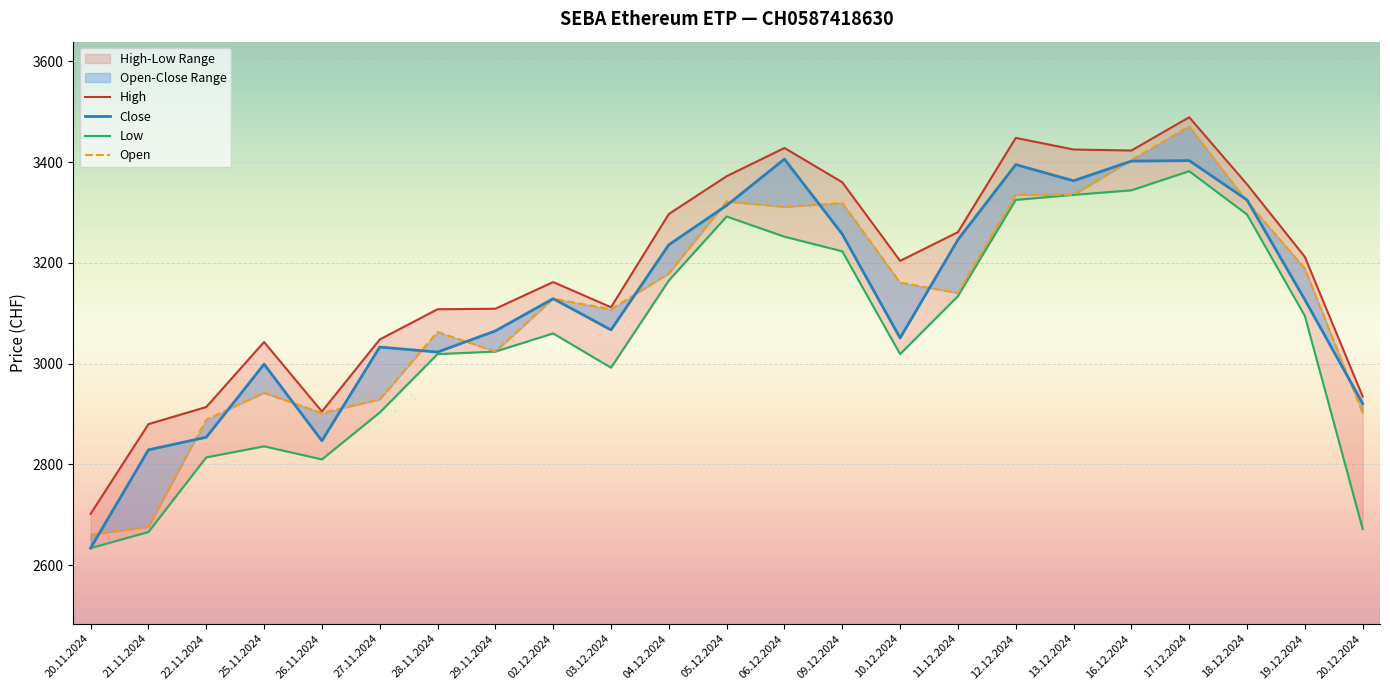

Which series has the largest total across all categories?

High